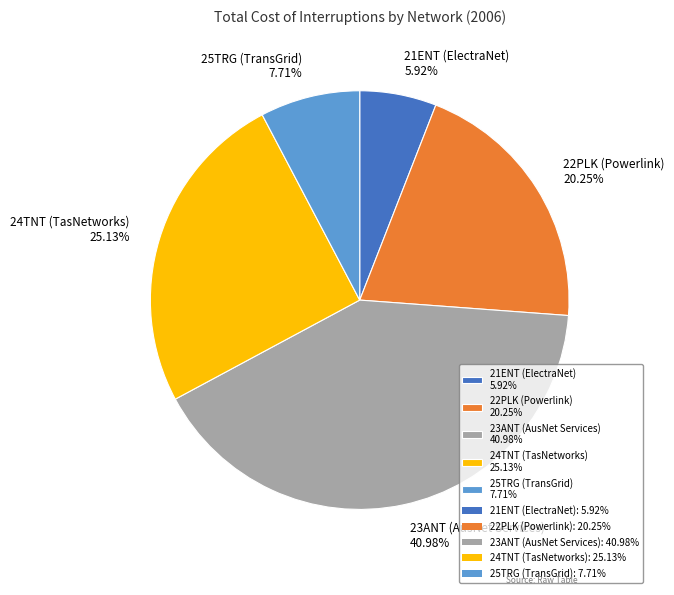

To the nearest percent, what percentage of the pie is 21ENT (ElectraNet)?

6%